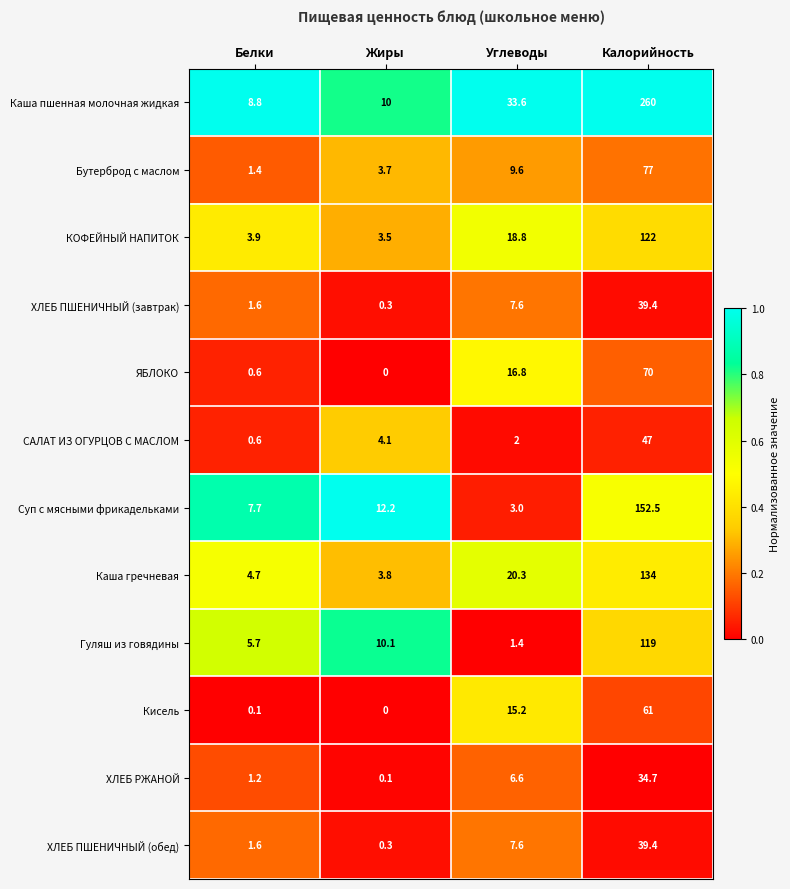

Rank the categories by Суп с мясными фрикадельками value from lowest to highest.

Углеводы, Белки, Жиры, Калорийность